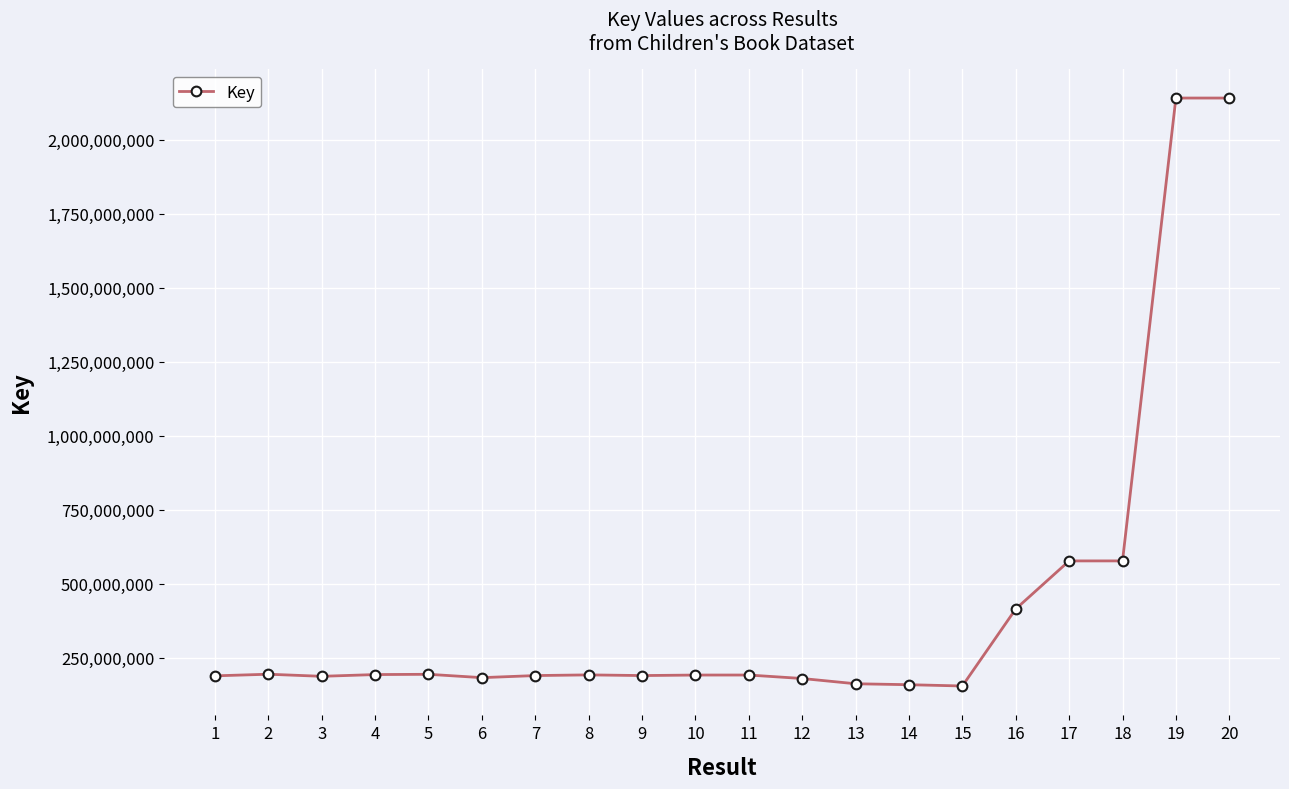

What is the change in value from 8 to 19?

+1948489023